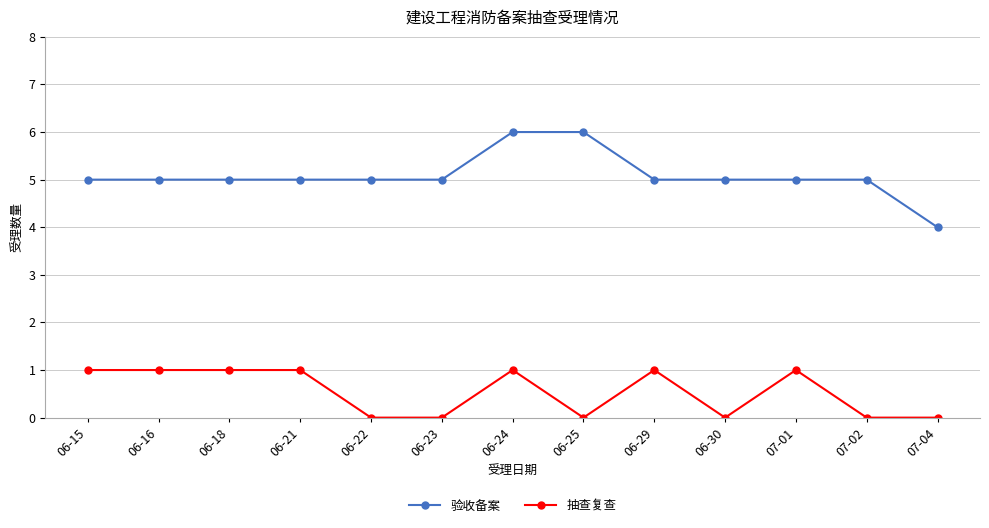

Rank the series at 06-21 from highest to lowest value.

验收备案, 抽查复查